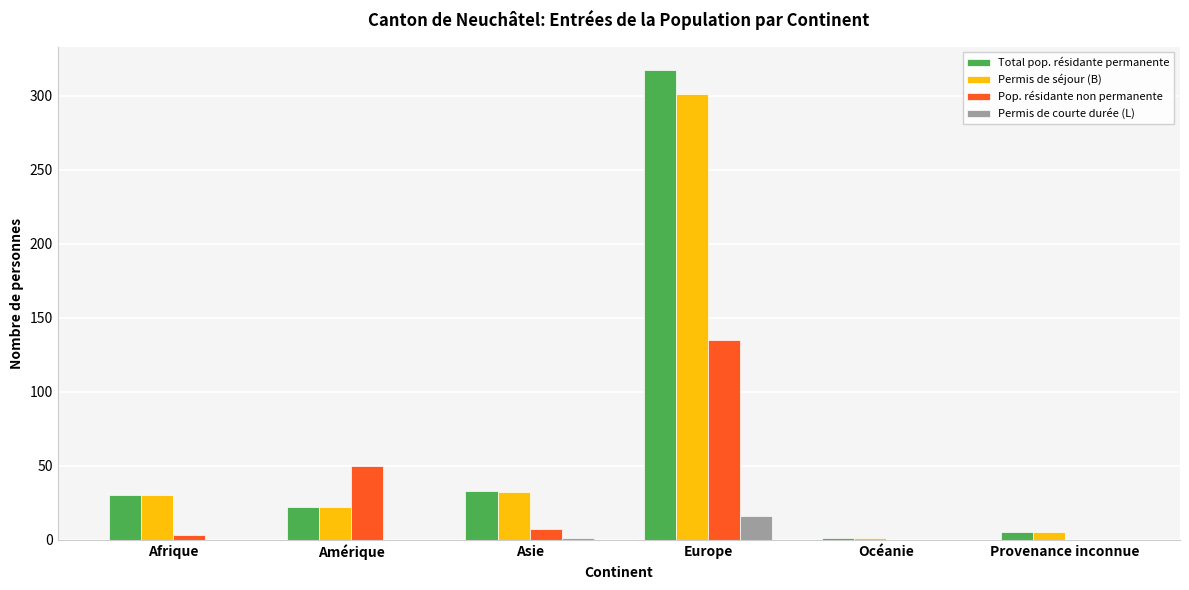

True or false: Permis de courte durée (L) has a value of -10 at Afrique.

False